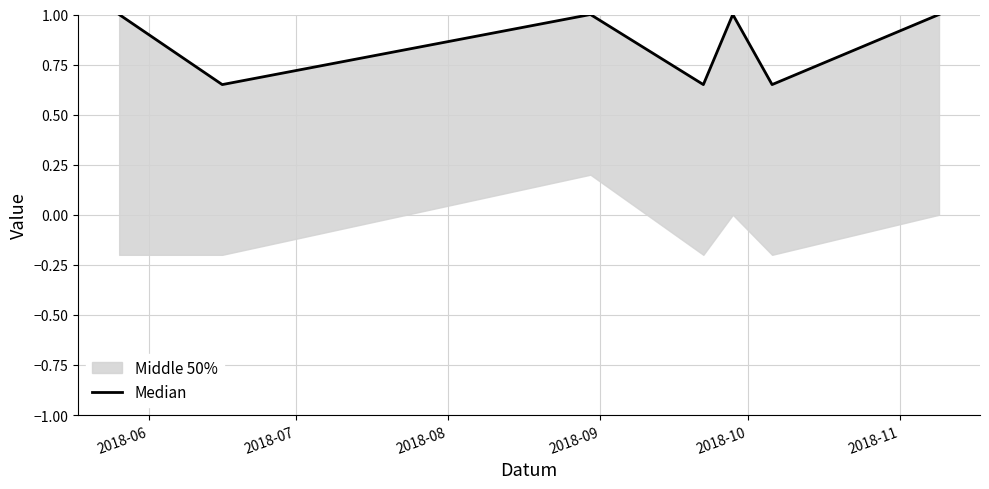

What is the value of the 7th point from the left?

1.0